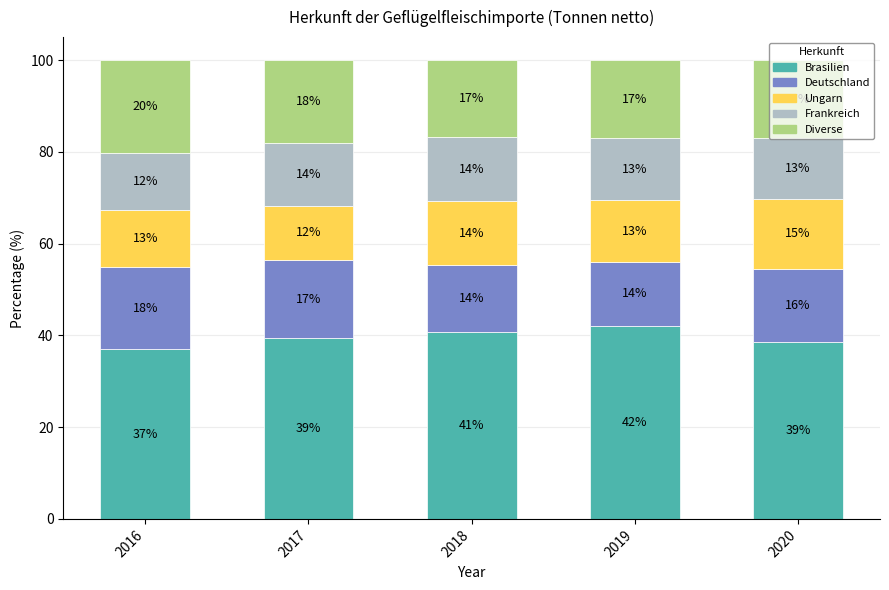

What is the approximate value of Brasilien at 2018?

40.8